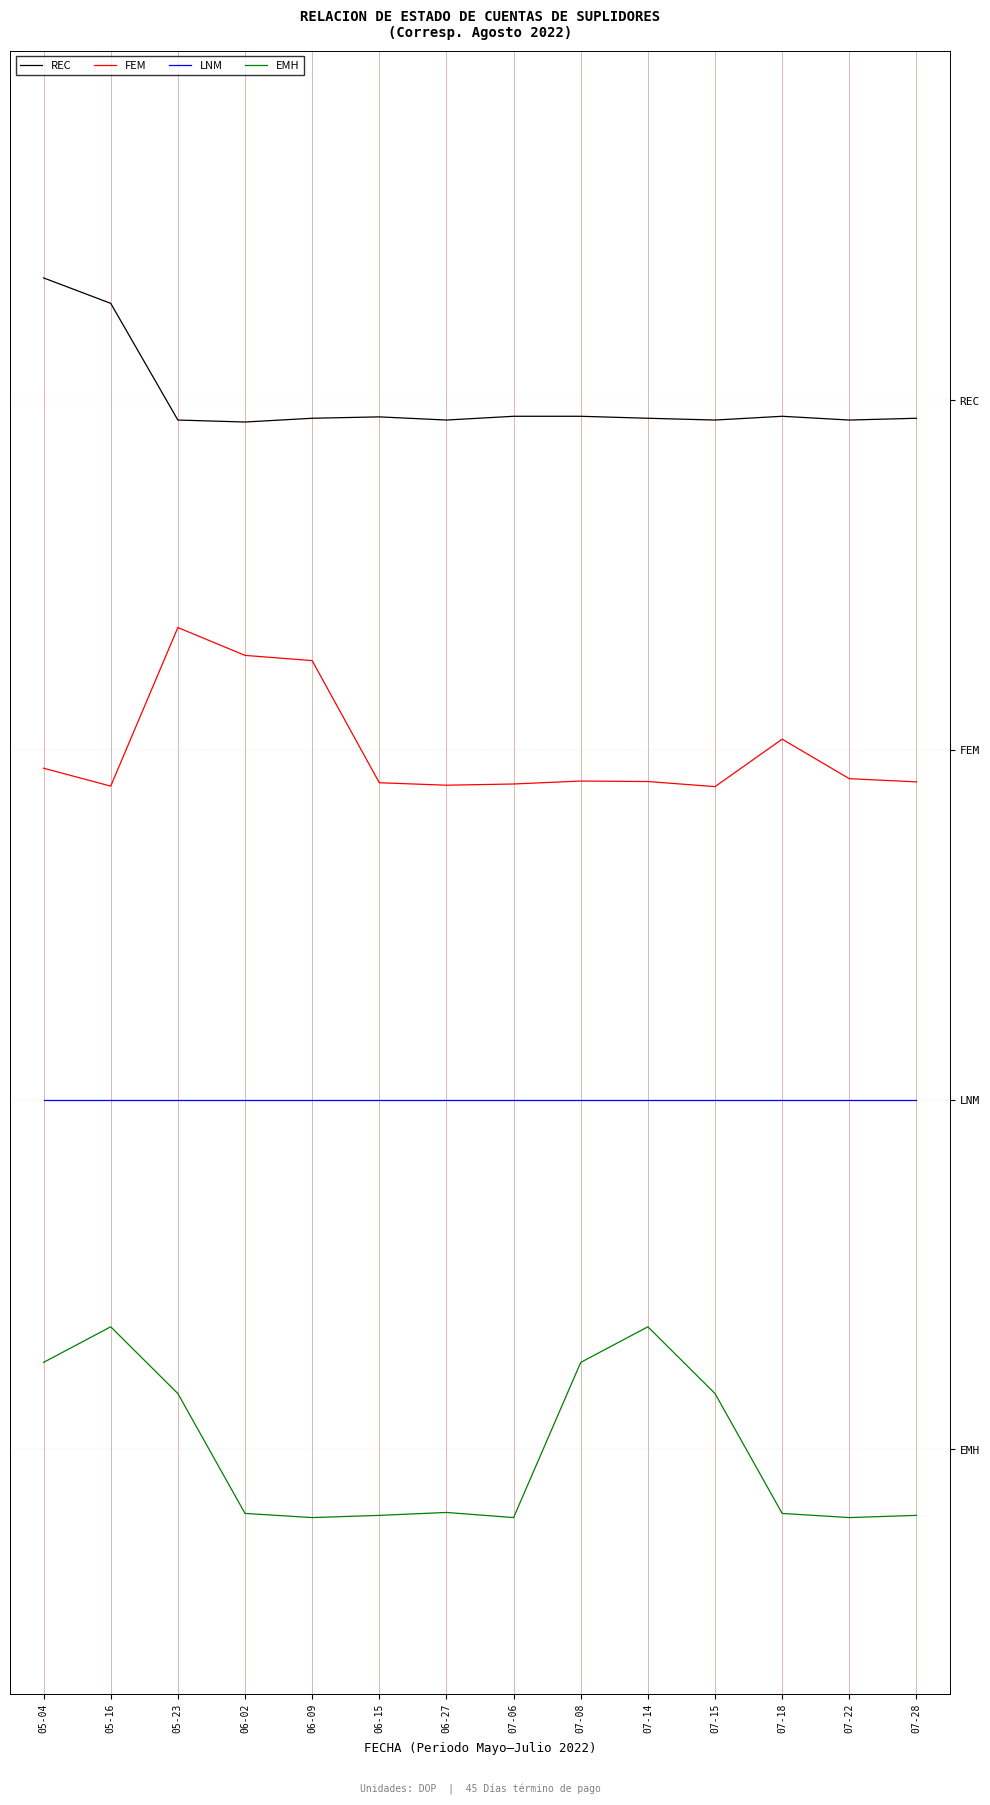

True or false: REC and FEM intersect in this chart.

False